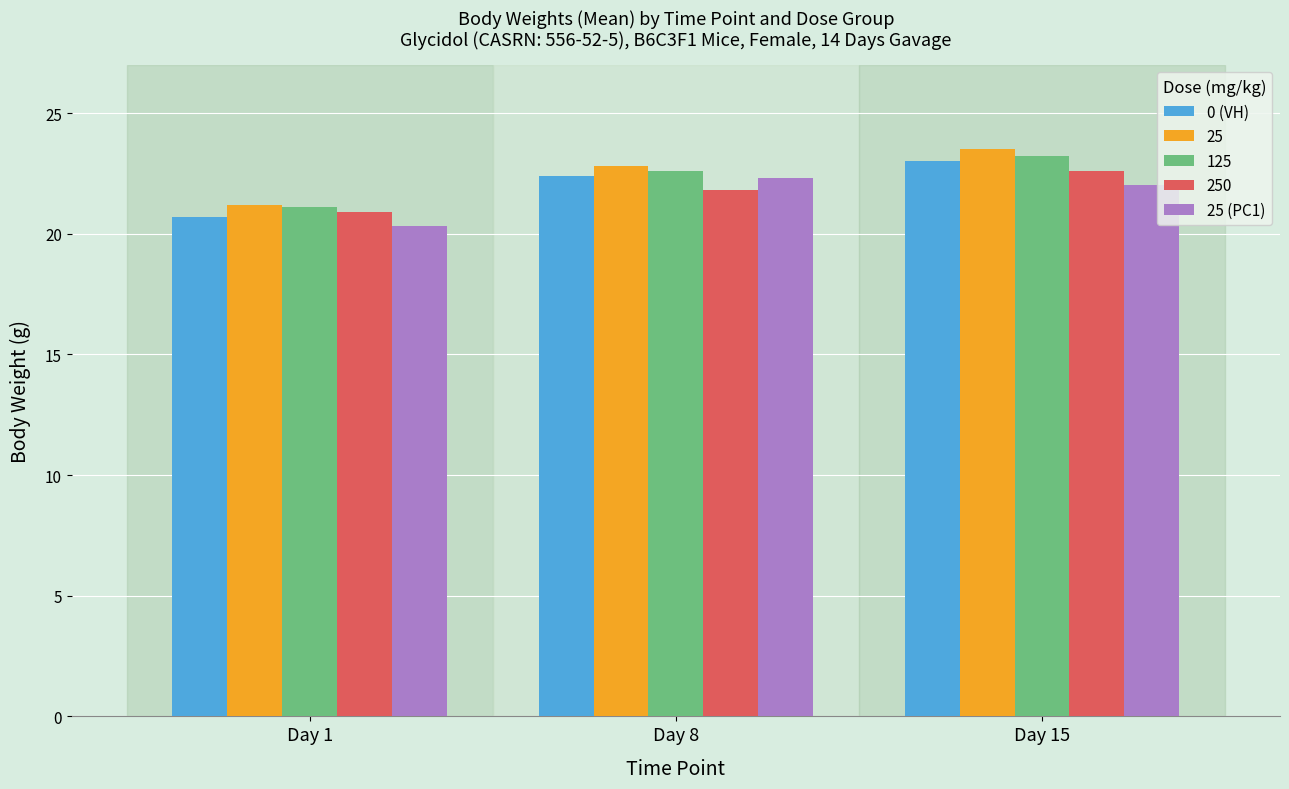

Reading left to right, what are all the values shown in this chart?

0 (VH): 20.7	22.4	23.0
25: 21.2	22.8	23.5
125: 21.1	22.6	23.2
250: 20.9	21.8	22.6
25 (PC1): 20.3	22.3	22.0